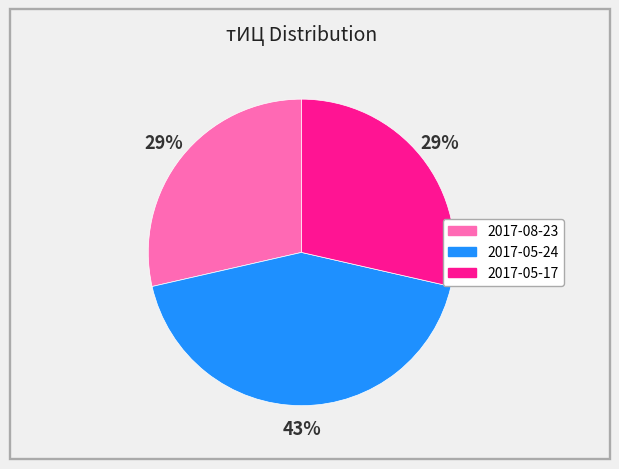

True or false: 2017-05-17 accounts for 29% of the total.

True